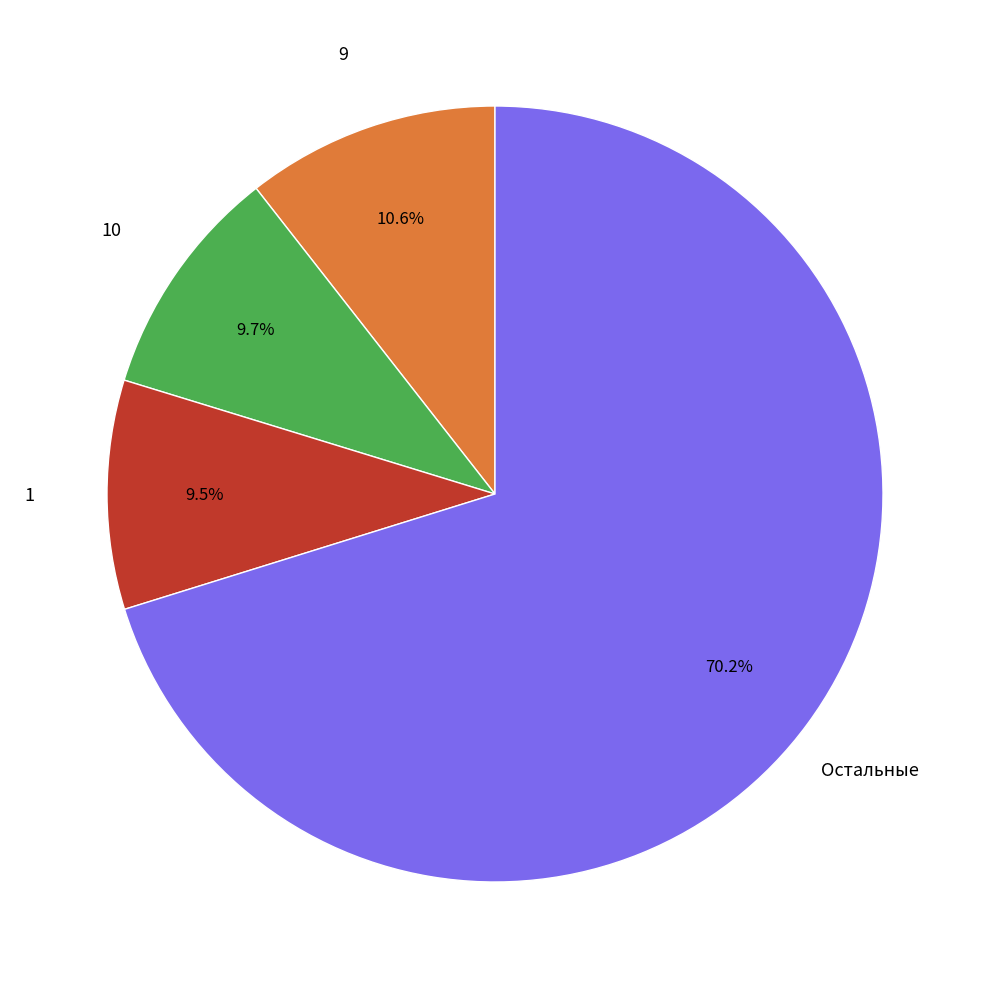

Is there any slice that represents more than half of the pie?

Yes